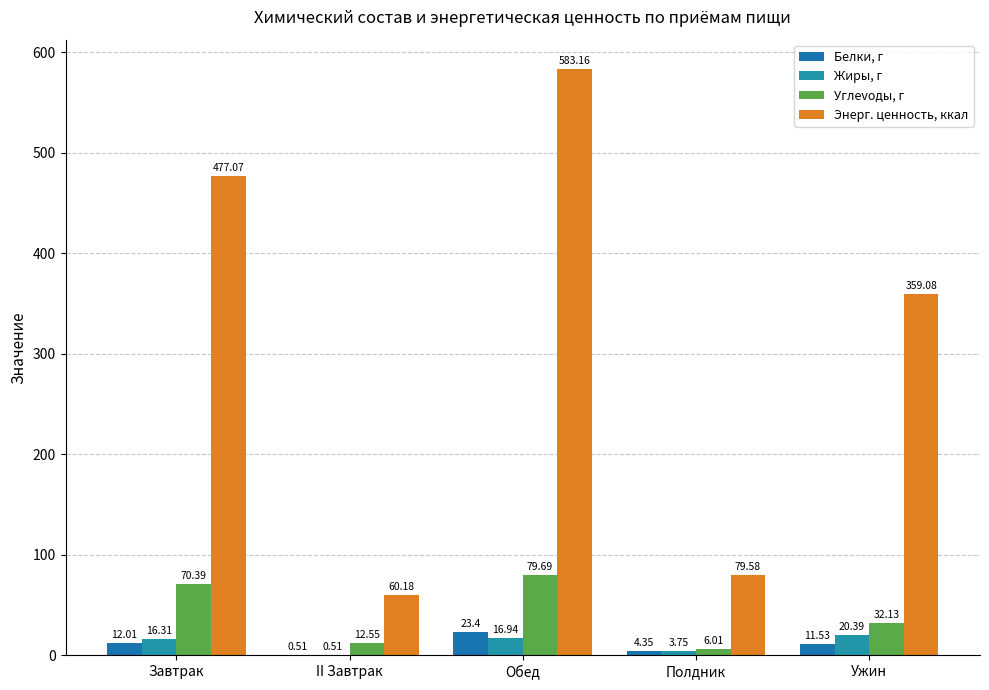

What is the label of the 4th bar from the left?

Полдник